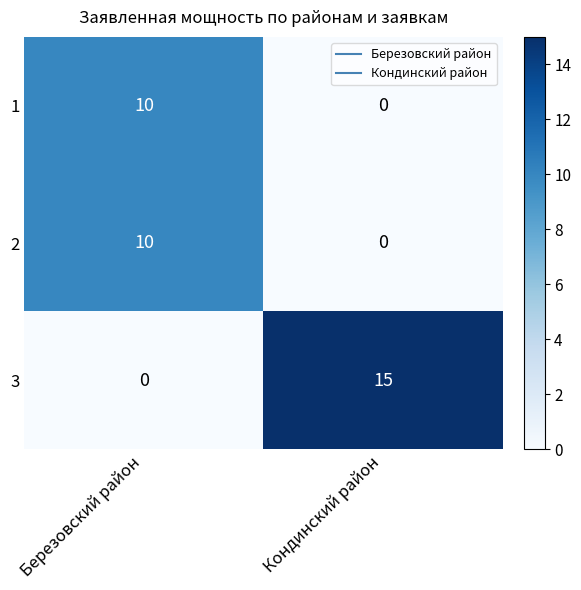

What is the difference between the maximum and minimum values in the 3 series?

15